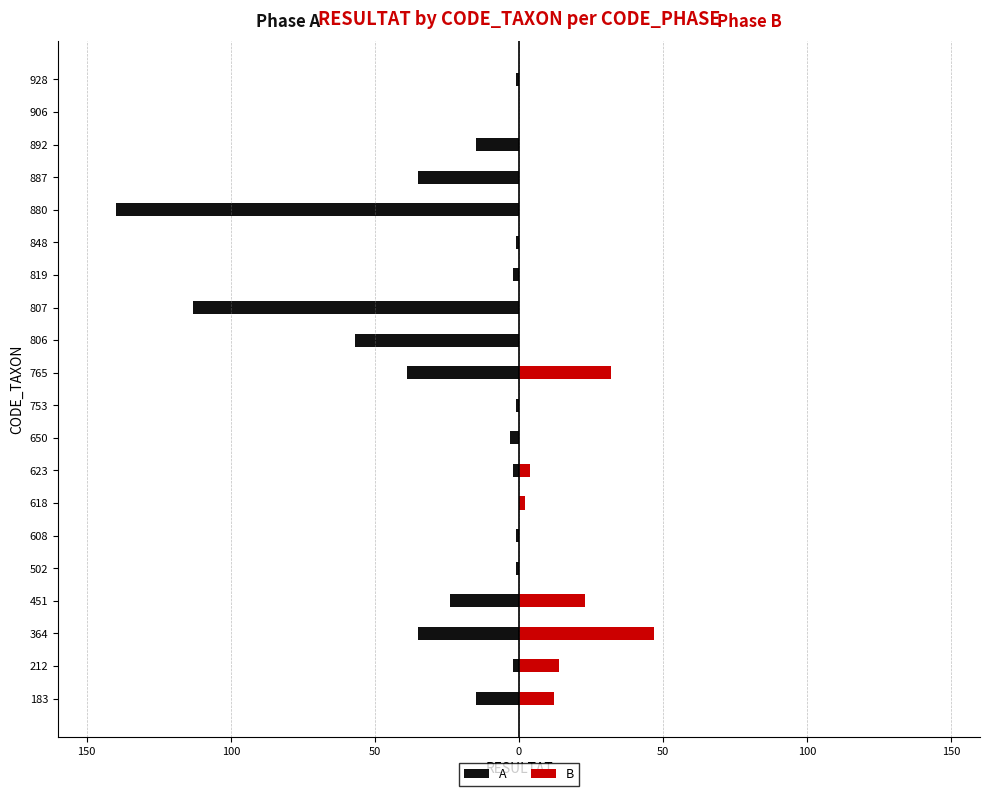

Which series has the widest spread of values?

A